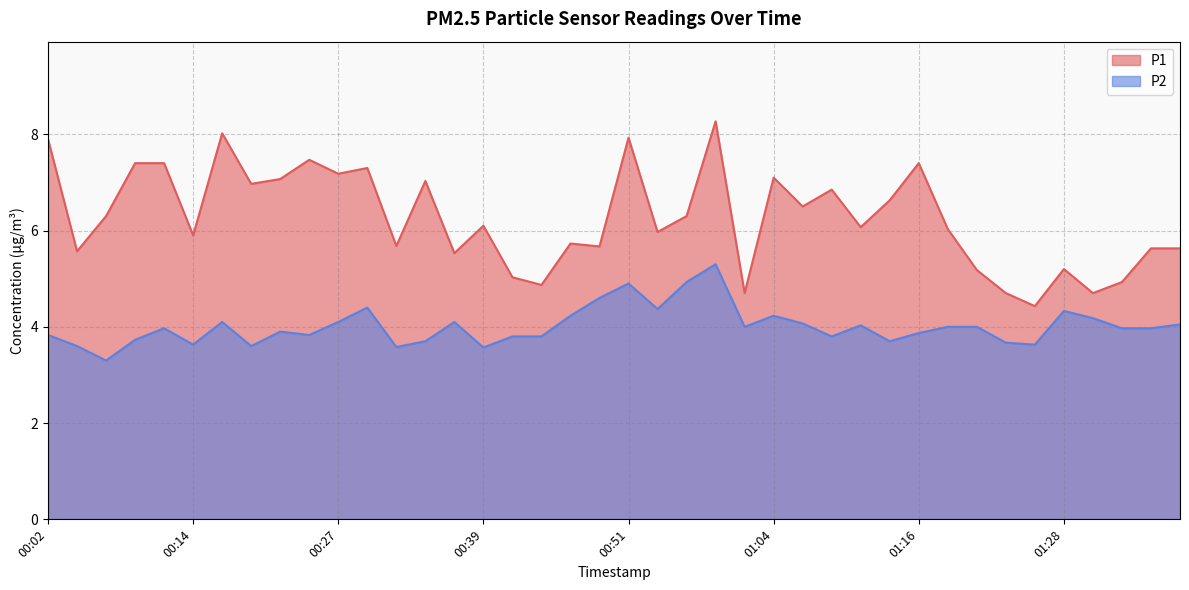

Rank the series at 00:46 from lowest to highest value.

P2, P1